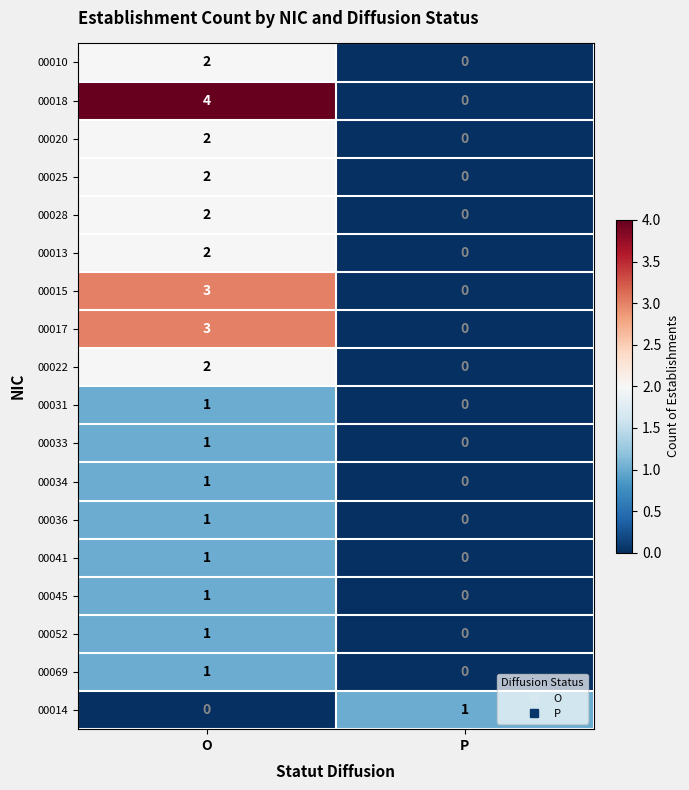

At which category is the sum across all series the highest?

O